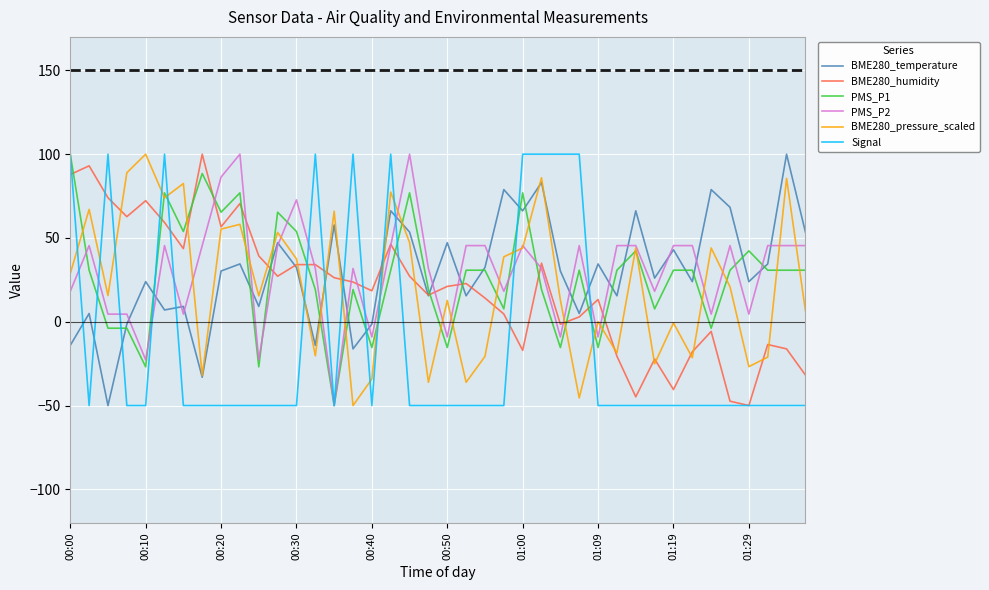

What is the average value of the BME280_temperature series?

29.7